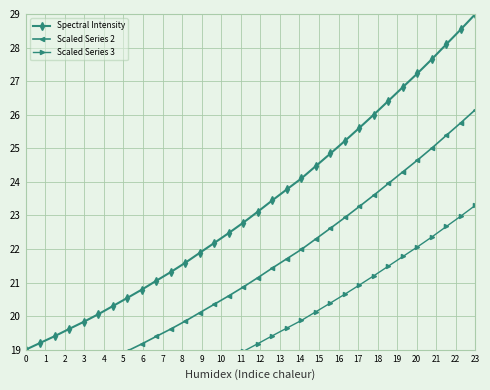

True or false: Spectral Intensity has more than 0 interior local peaks.

False